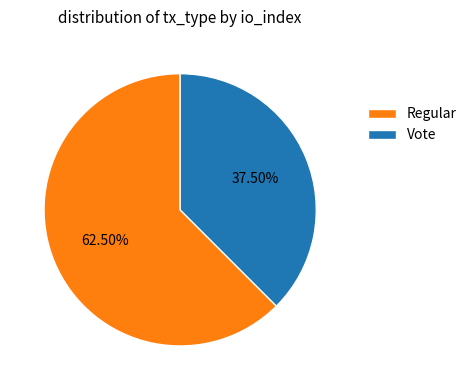

To the nearest percent, what is the difference between the Vote and Regular slice percentages?

25%